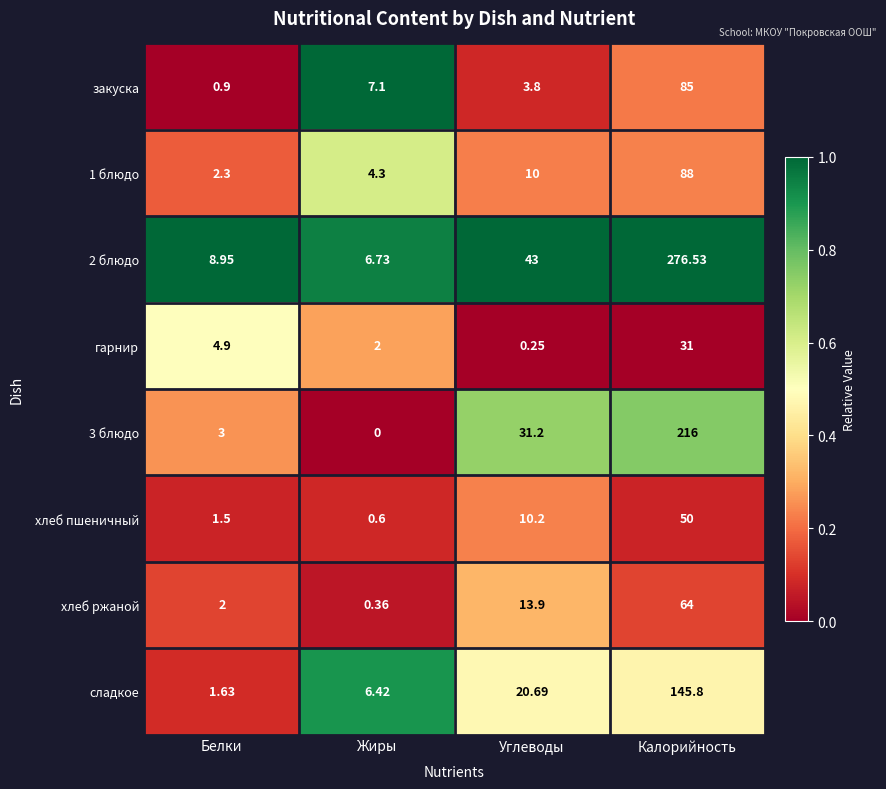

What is the spread (max minus min) of values at Жиры?

7.1